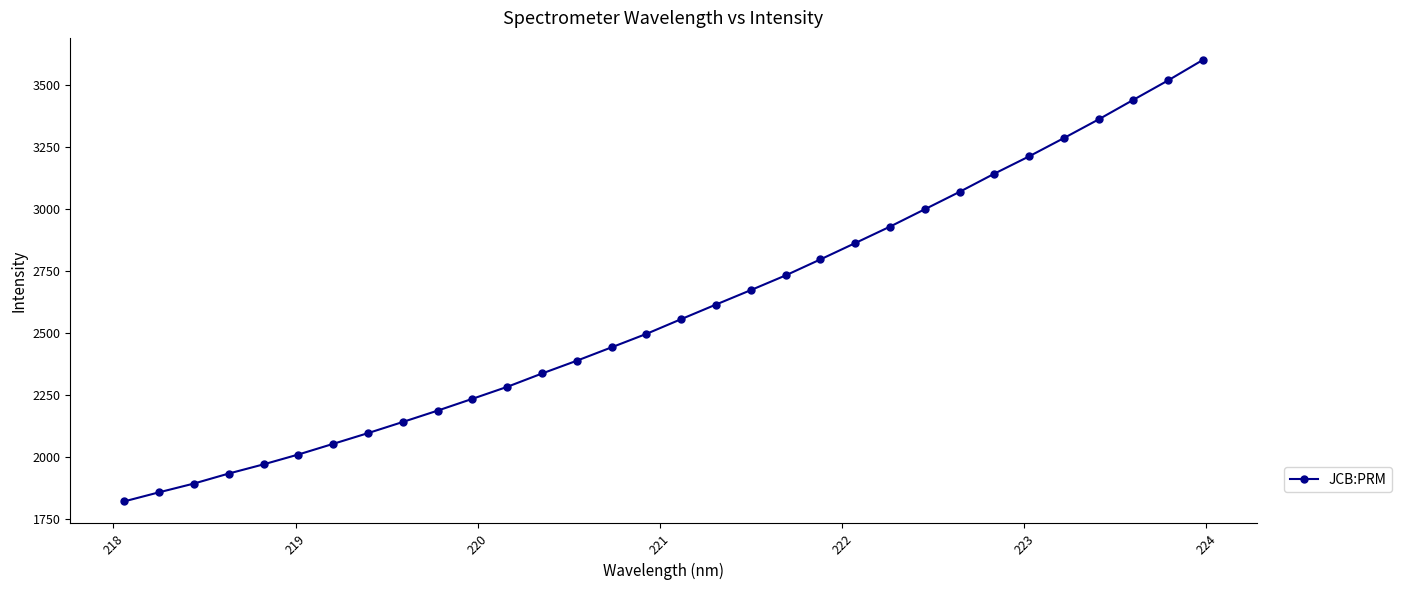

What is the value of the 31st point from the left?

3519.2